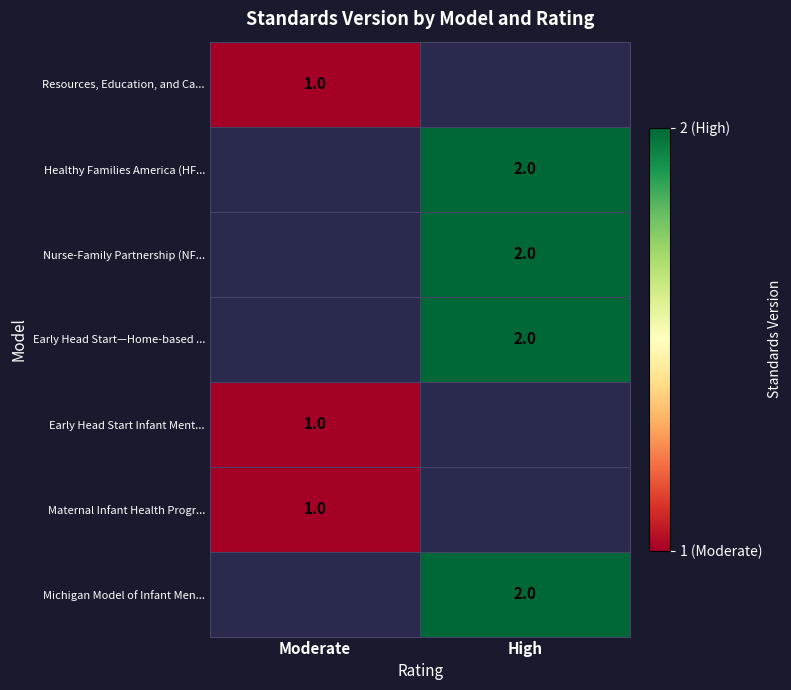

Is it true that Early Head Start Infant Ment... equals 1 at Moderate?

True